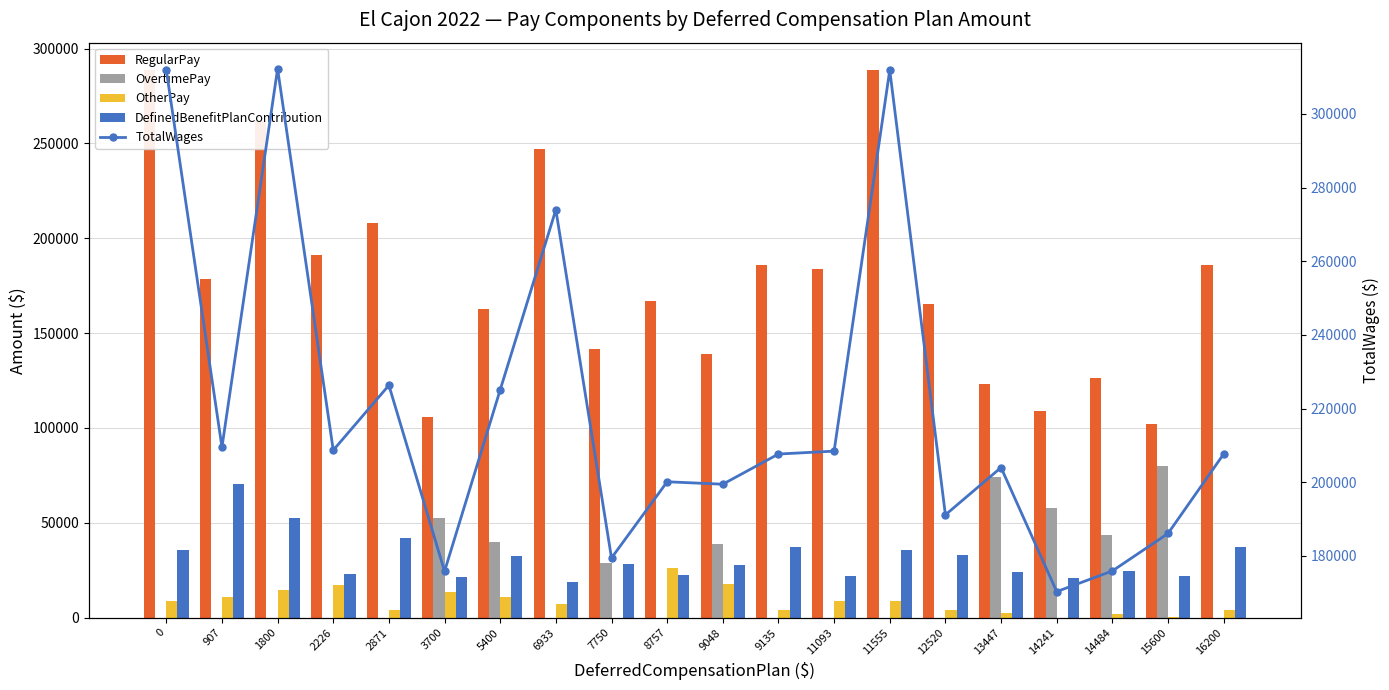

Between 13447 and 9048, which is larger?

9048